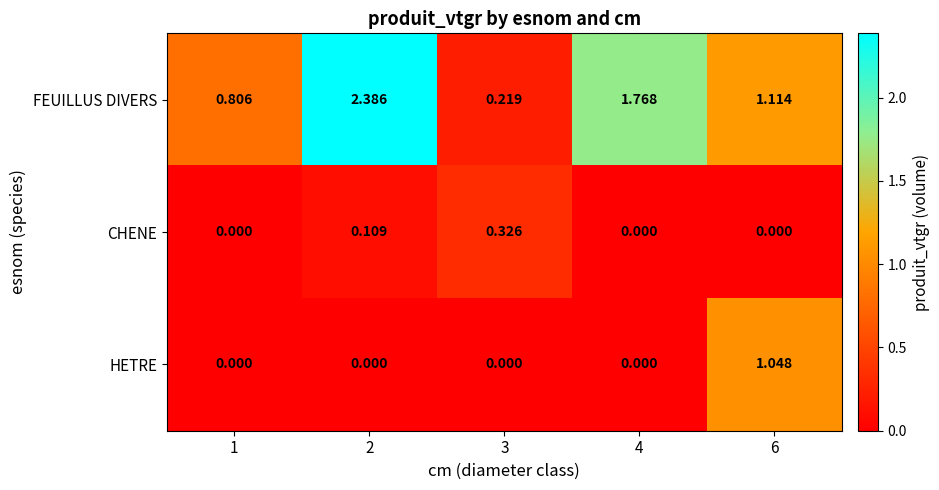

Which series has the largest range (max minus min)?

FEUILLUS DIVERS